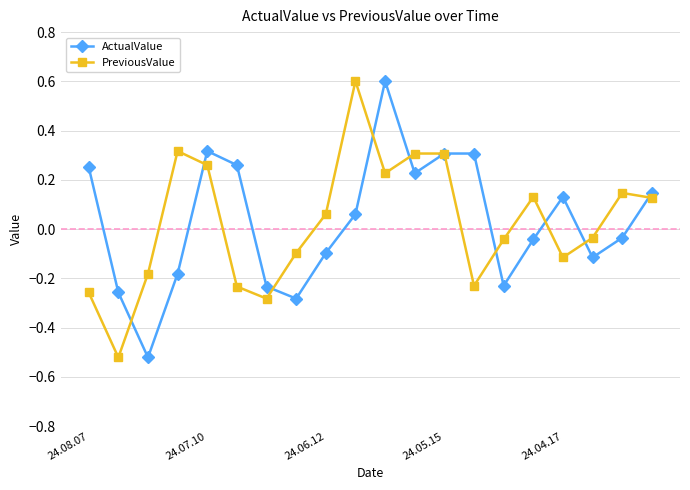

What is the greatest value displayed?

0.6